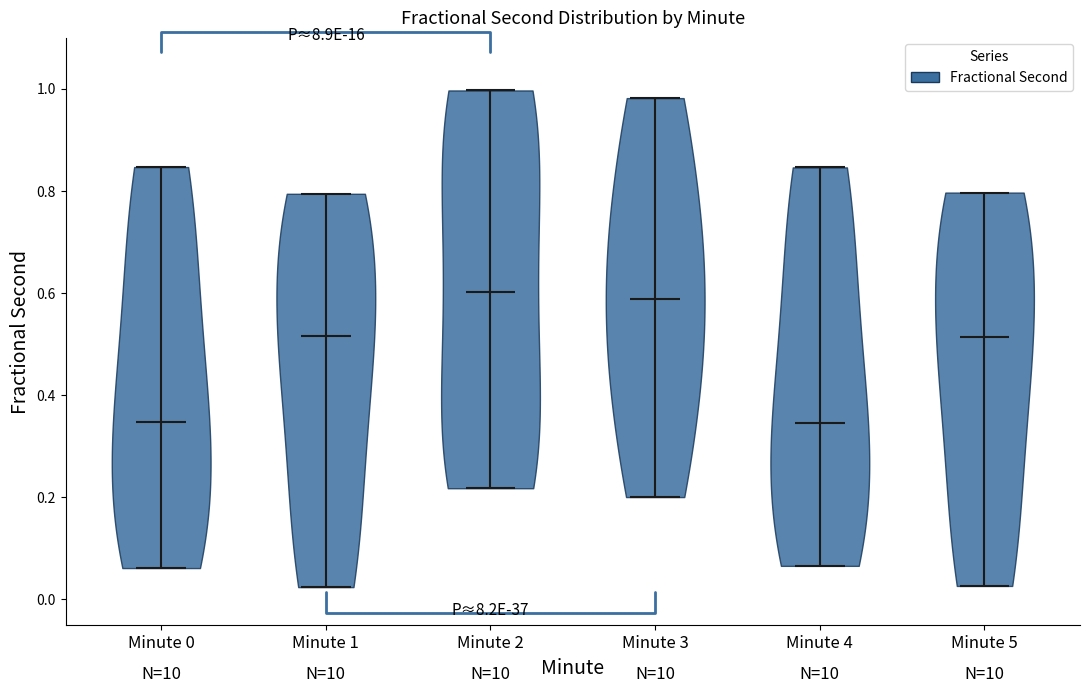

Reading left to right, read every violin against the y-axis: where its median line is, and the lowest and highest points it reaches. The values are not printed on the chart, so give them approximately, as read against the axis.

Minute 0: median line 0.34, lowest point 0.06, highest point 0.84
Minute 1: median line 0.52, lowest point 0.02, highest point 0.80
Minute 2: median line 0.60, lowest point 0.22, highest point 1.00
Minute 3: median line 0.58, lowest point 0.20, highest point 0.98
Minute 4: median line 0.34, lowest point 0.06, highest point 0.84
Minute 5: median line 0.52, lowest point 0.02, highest point 0.80